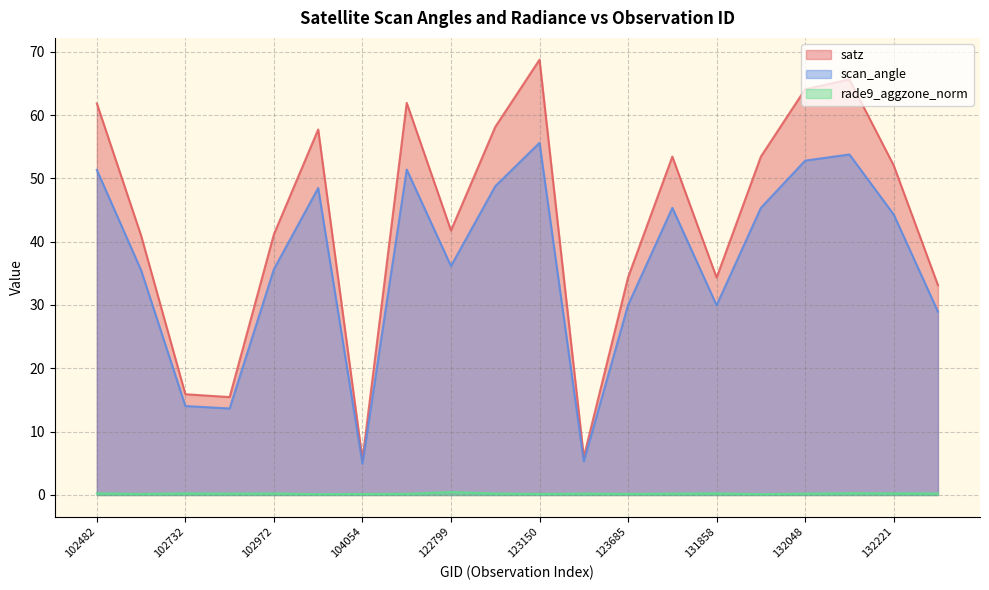

True or false: scan_angle and satz cross at least once.

False